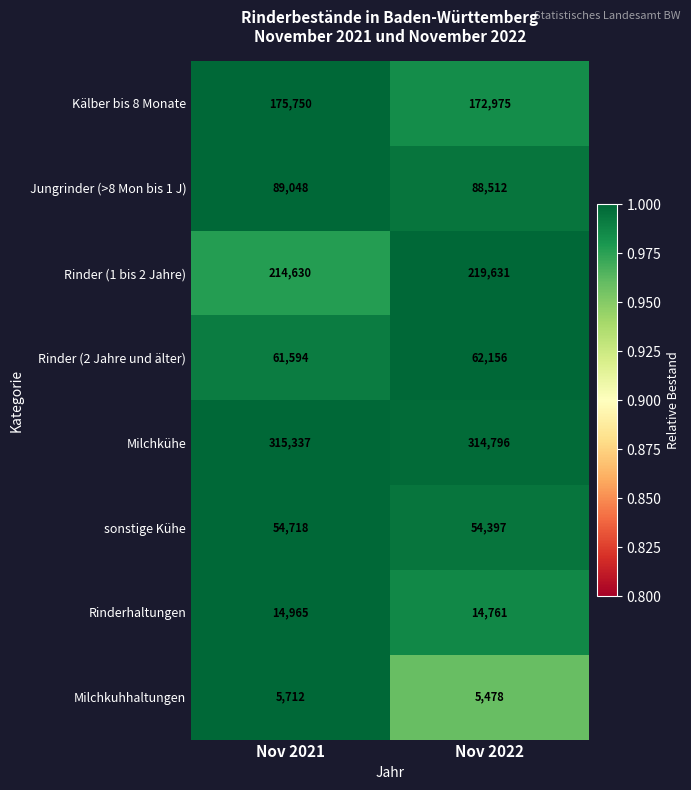

What is the difference between the maximum and minimum values in the Milchkuhhaltungen series?

234